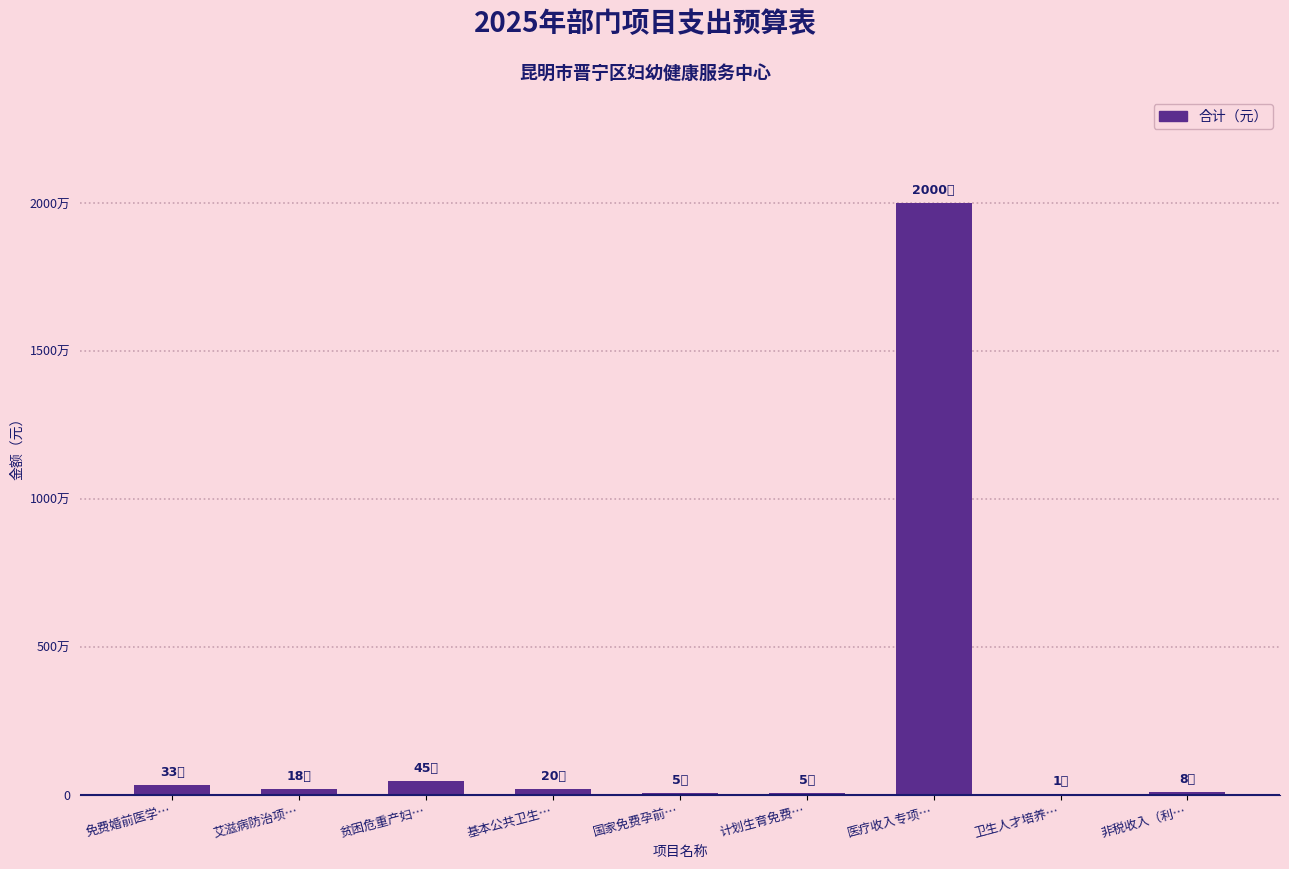

Reading left to right, what are all the values shown in this chart?

334400.0	176822.5	451265.0	200000.0	50000.0	50000.0	20000000.0	10560.0	80000.0